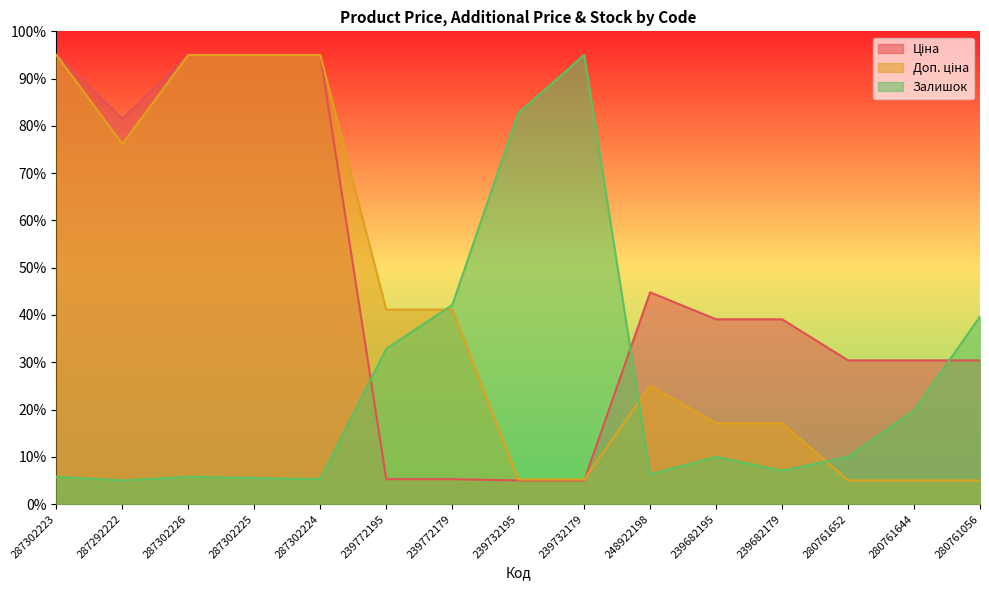

What is the total value across all series at 239682179?

63.2